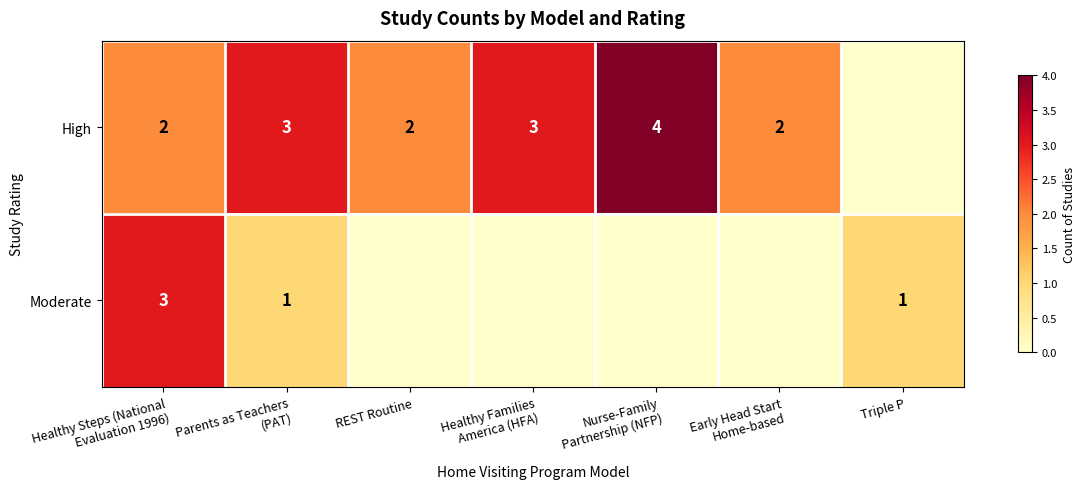

Read the High value at Nurse-Family Partnership (NFP).

4